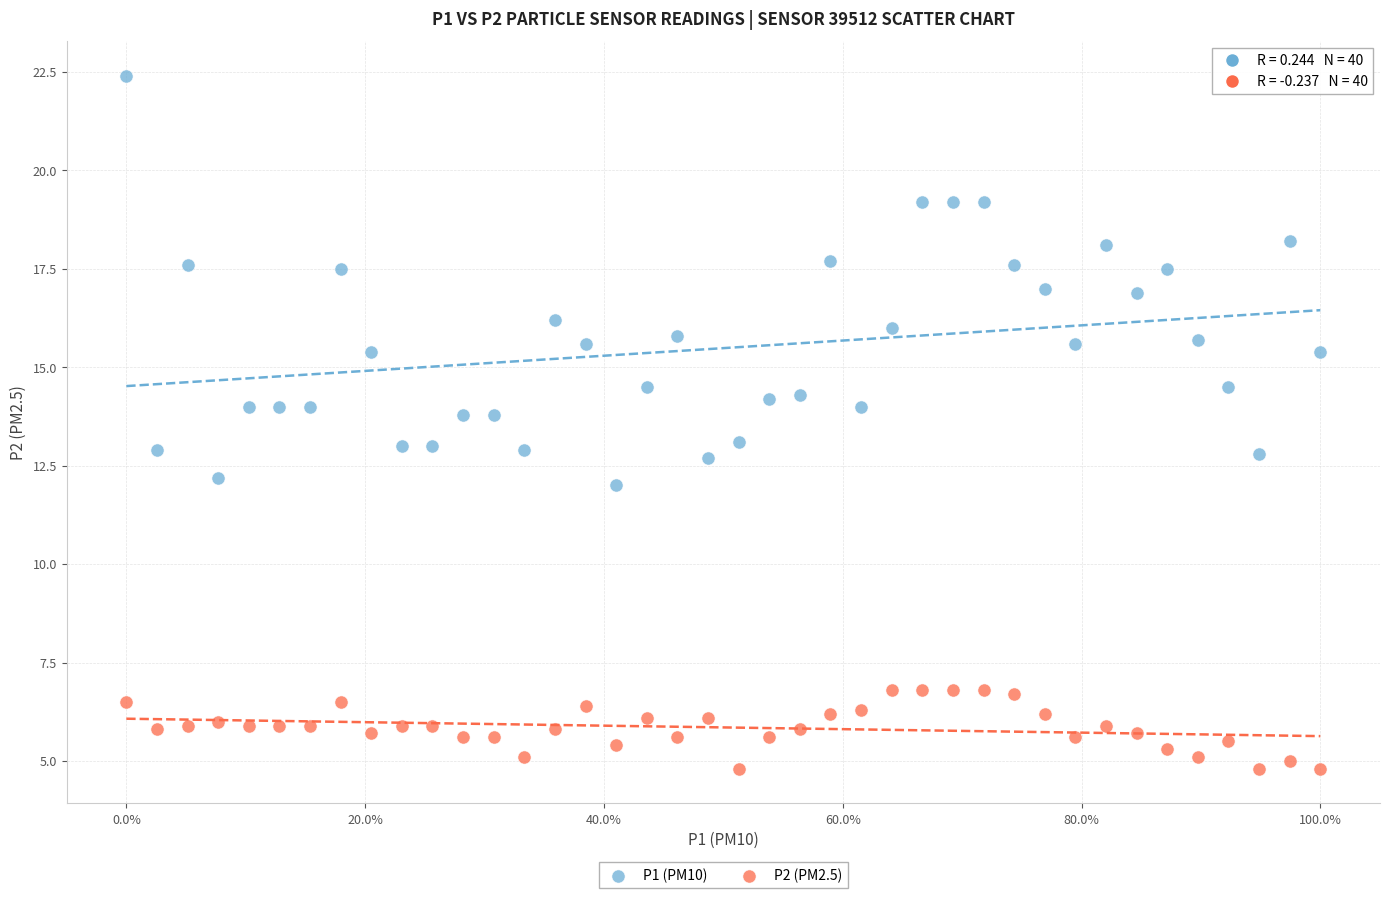

Which series reaches the maximum Y coordinate?

P1 (PM10)